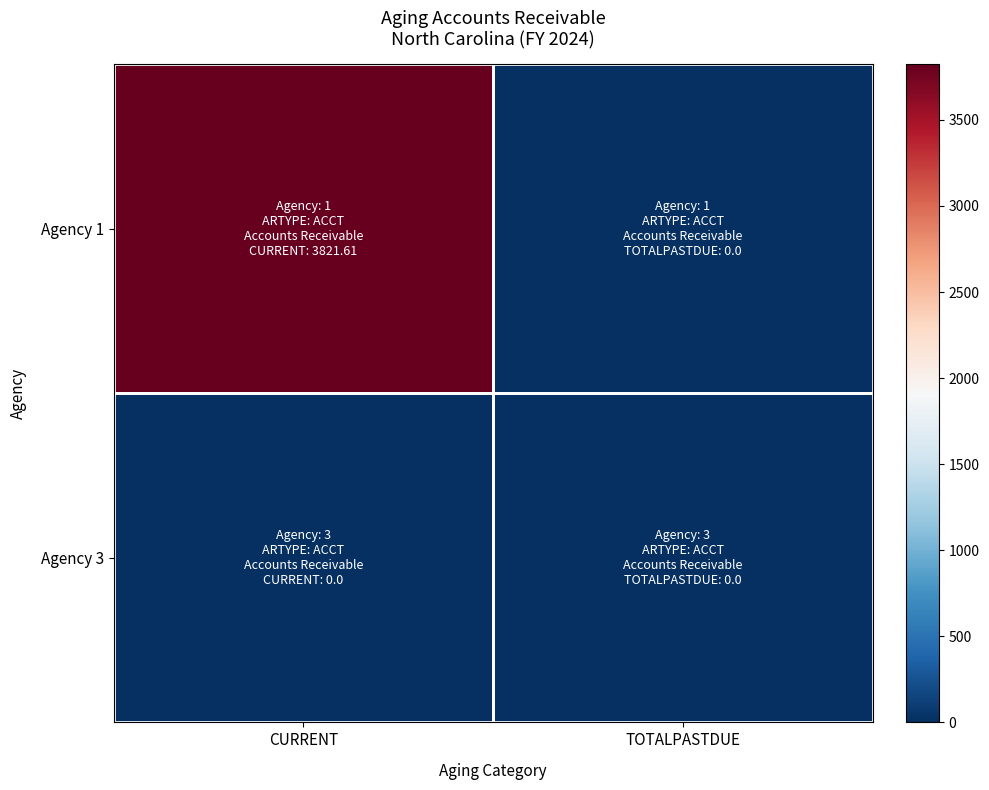

At TOTALPASTDUE, list the series in order from smallest to largest.

Agency 1, Agency 3